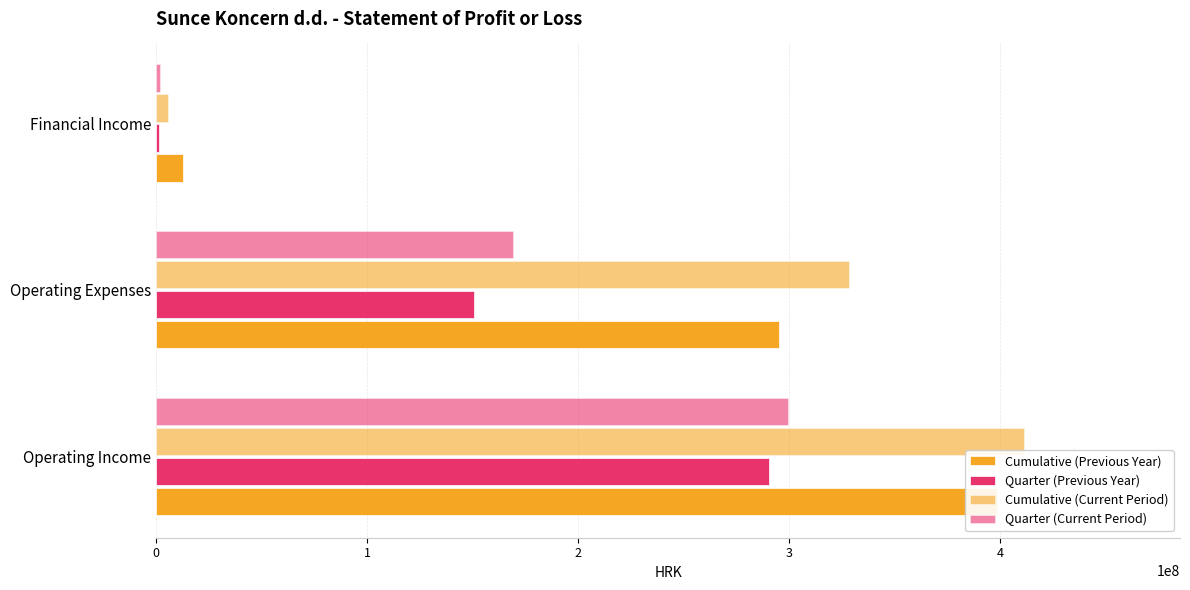

What is the spread (max minus min) of values at Financial Income?

10946651.1